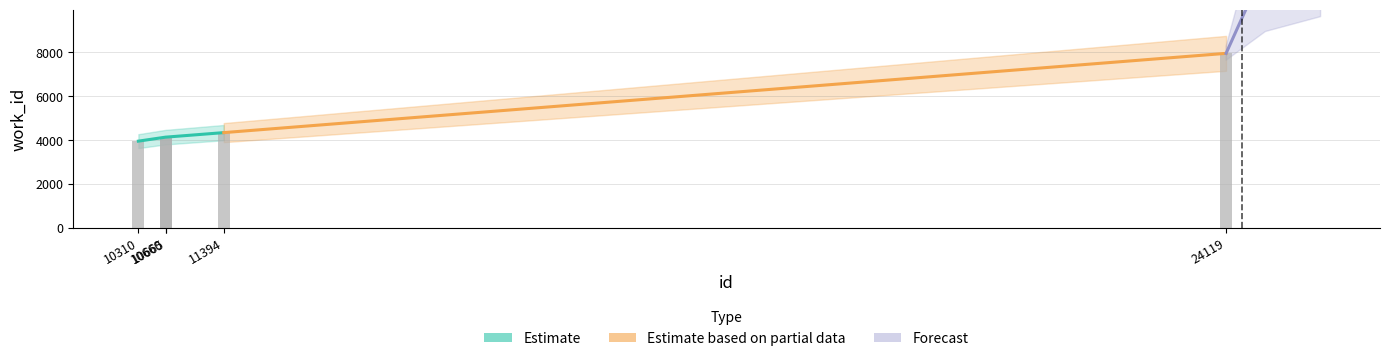

How many categories are shown in the chart?

5